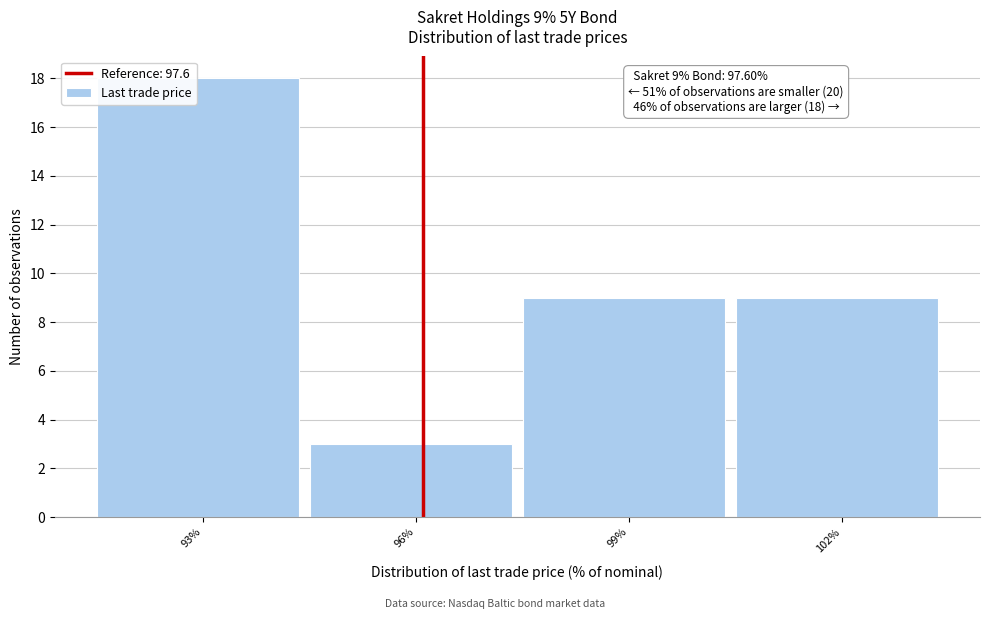

Reading left to right, list all the values displayed in this chart.

93%=18	96%=3	99%=9	102%=9